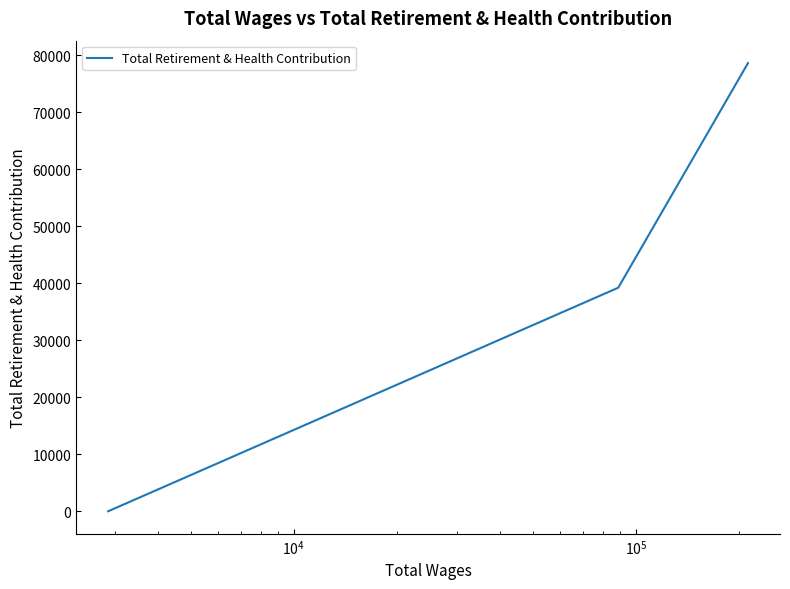

What is the maximum value shown in the chart?

78641